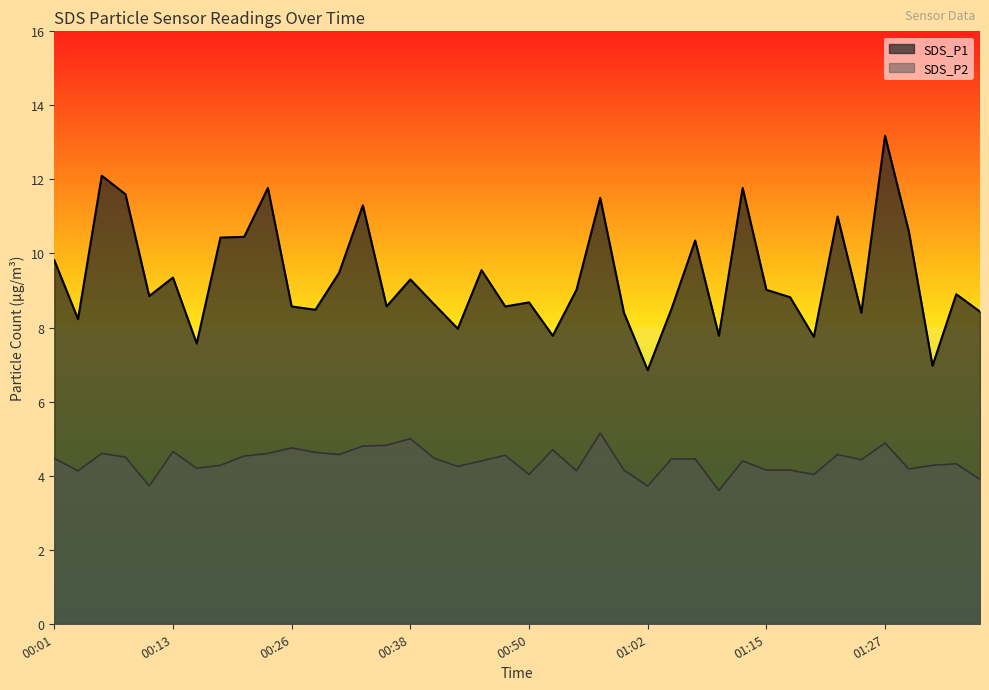

What is the smallest value displayed?

3.6